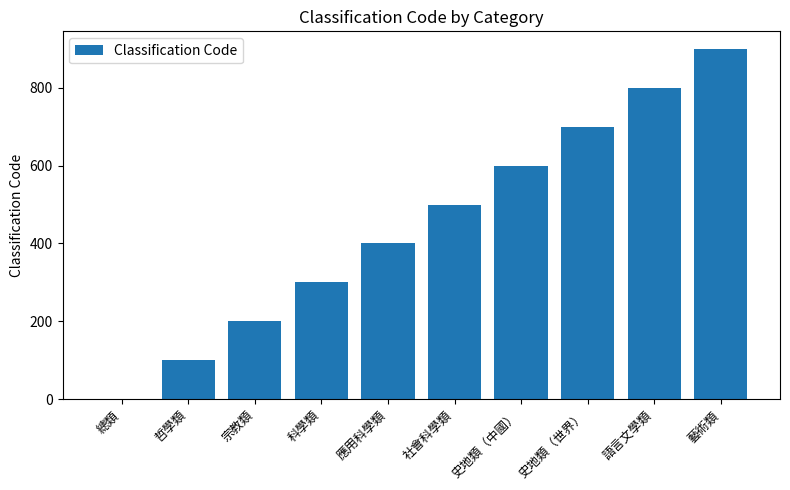

How many data points does each series have?

10